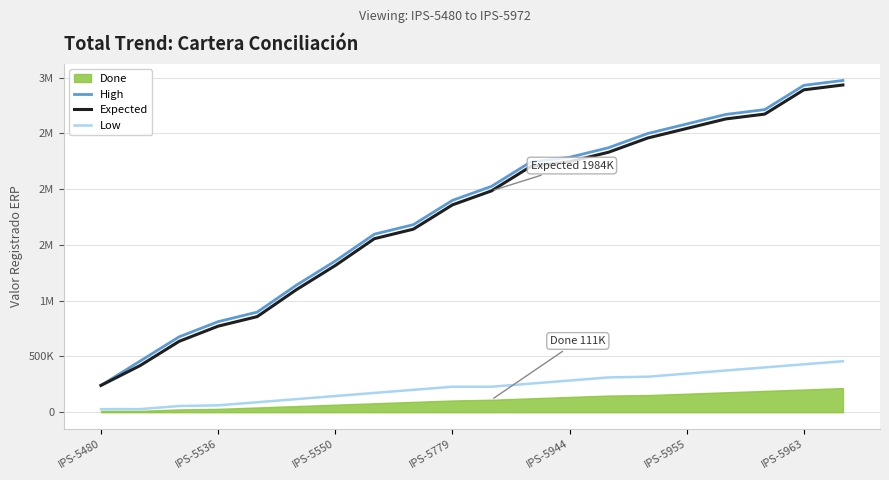

What is the average value of the Expected series?

1764044